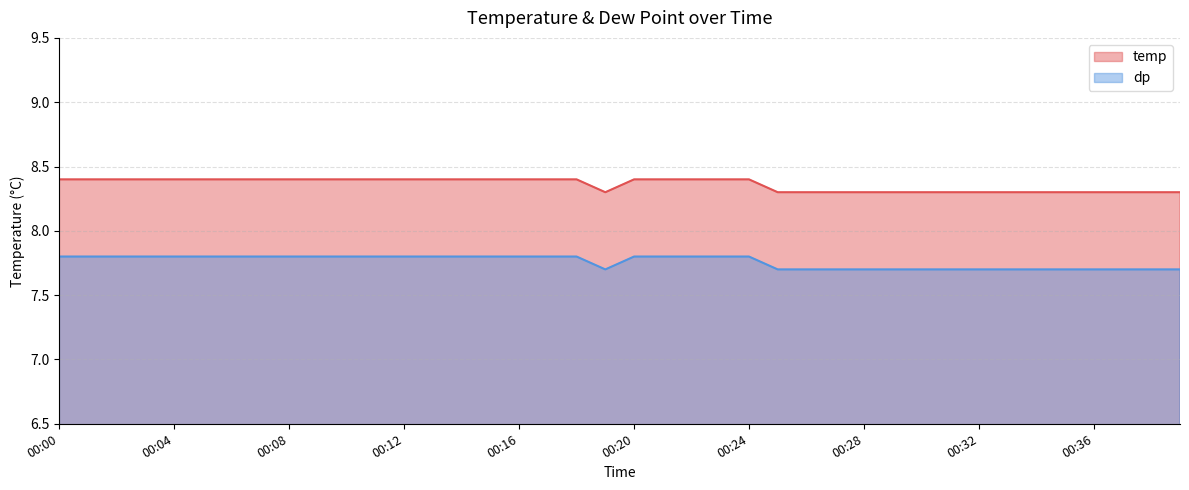

In temp, how many points are lower than both neighbors (excluding endpoints)?

1